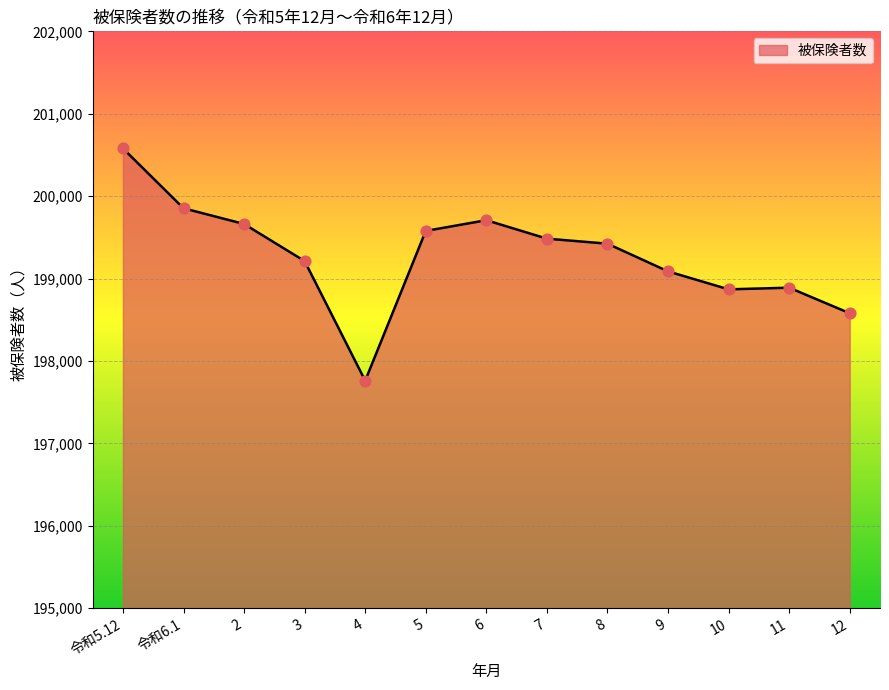

Which has a higher value, 2 or 7?

2